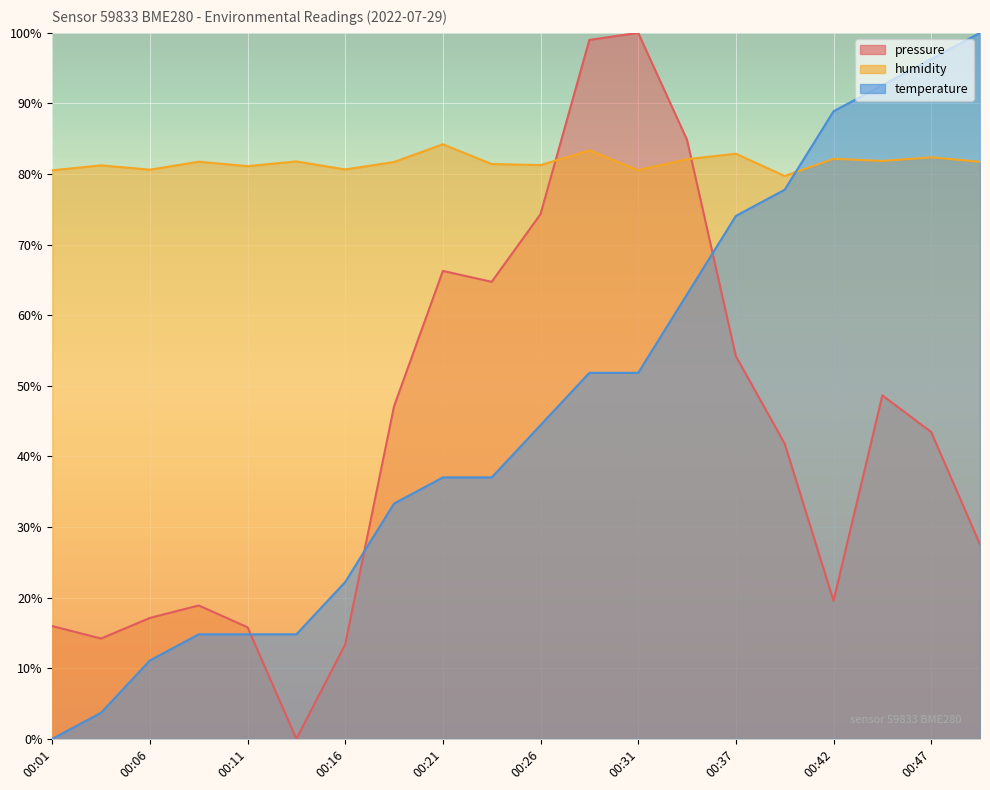

At 00:44, list the series in order from largest to smallest.

temperature, humidity, pressure